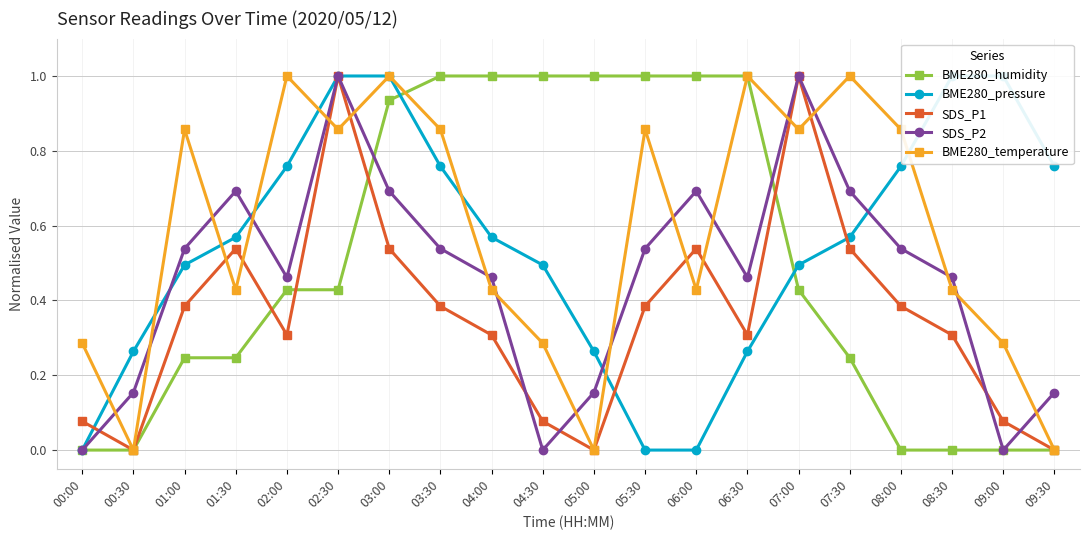

How many lines are shown in the chart?

5